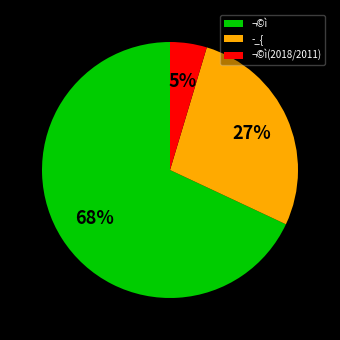

What percentage is the ¬©ì(2018/2011) slice, to the nearest percent?

5%